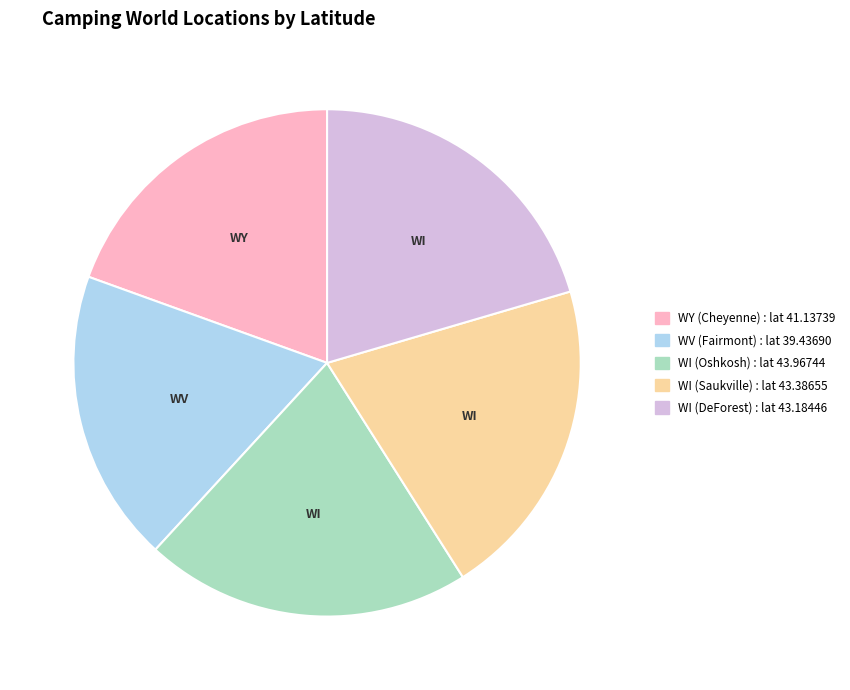

Which category has the smallest portion of the pie?

WV (Fairmont)